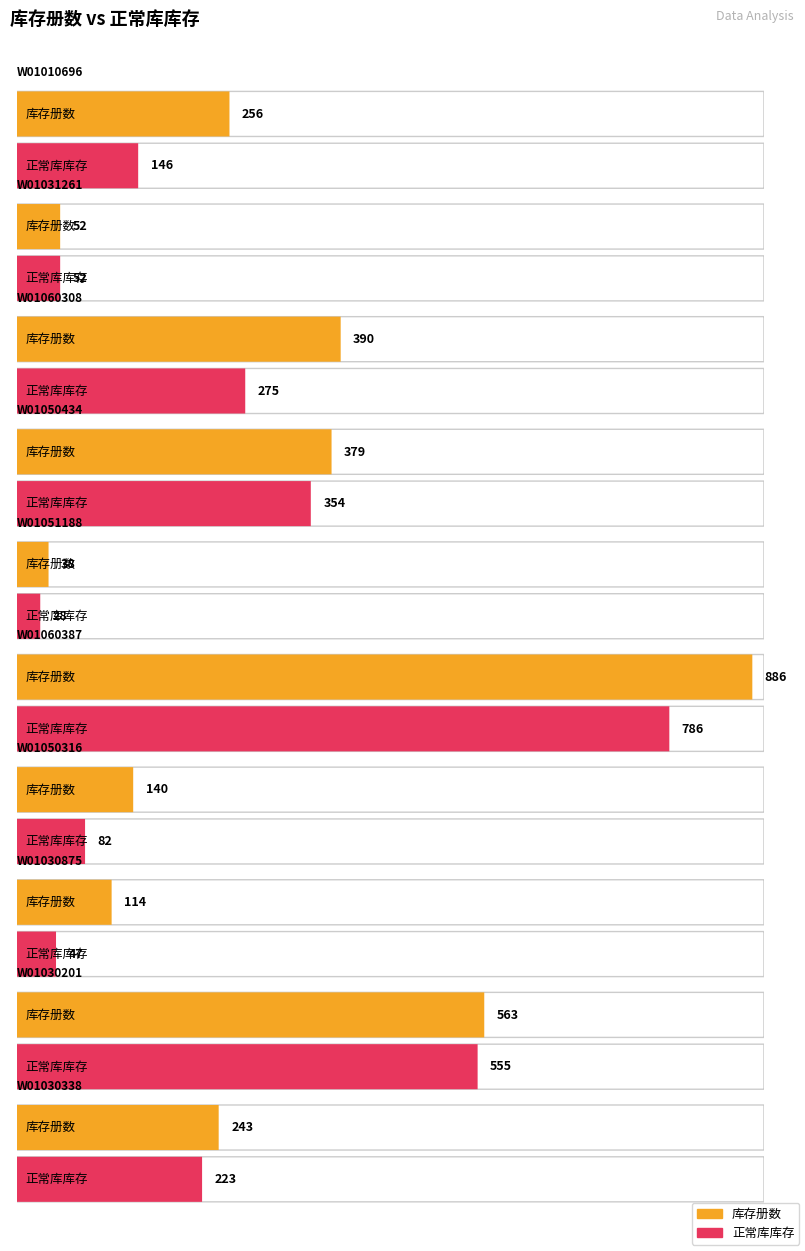

Reading left to right, list all the values displayed in this chart.

库存册数: 256	52	390	379	38	886	140	114	563	243
正常库库存: 146	52	275	354	28	786	82	47	555	223